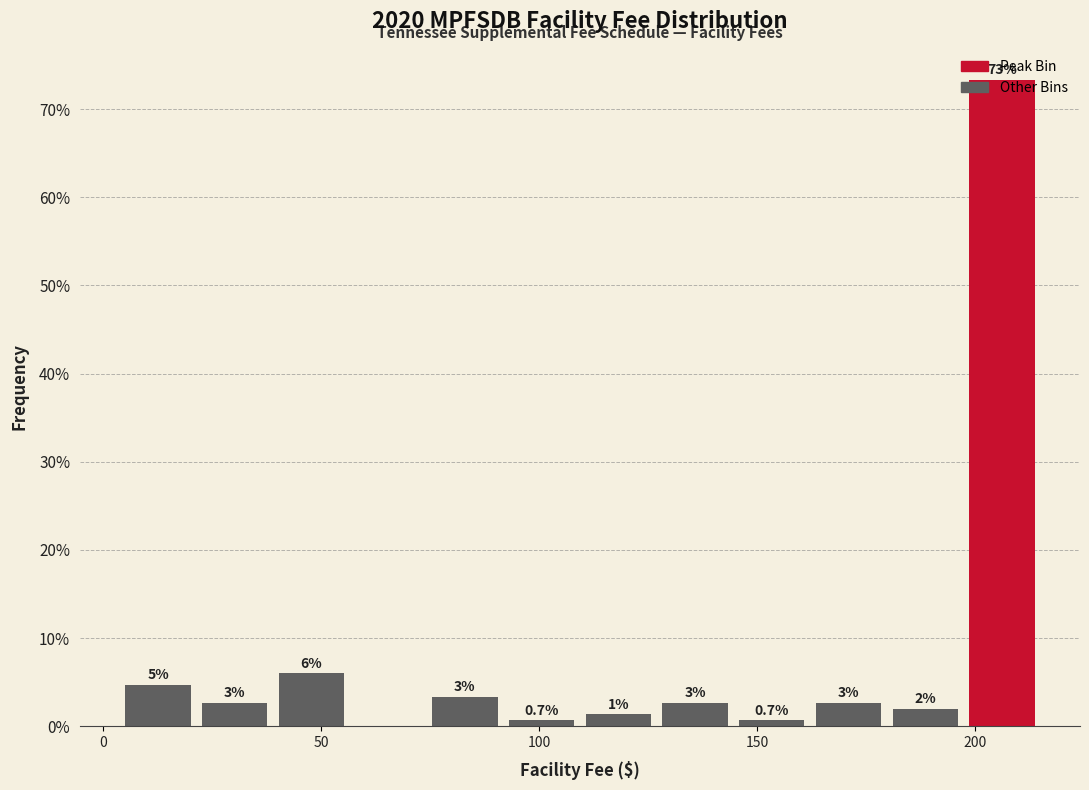

Around what value on the x-axis is the tallest bar? Give the approximate position of its centre, as read against the axis.

205